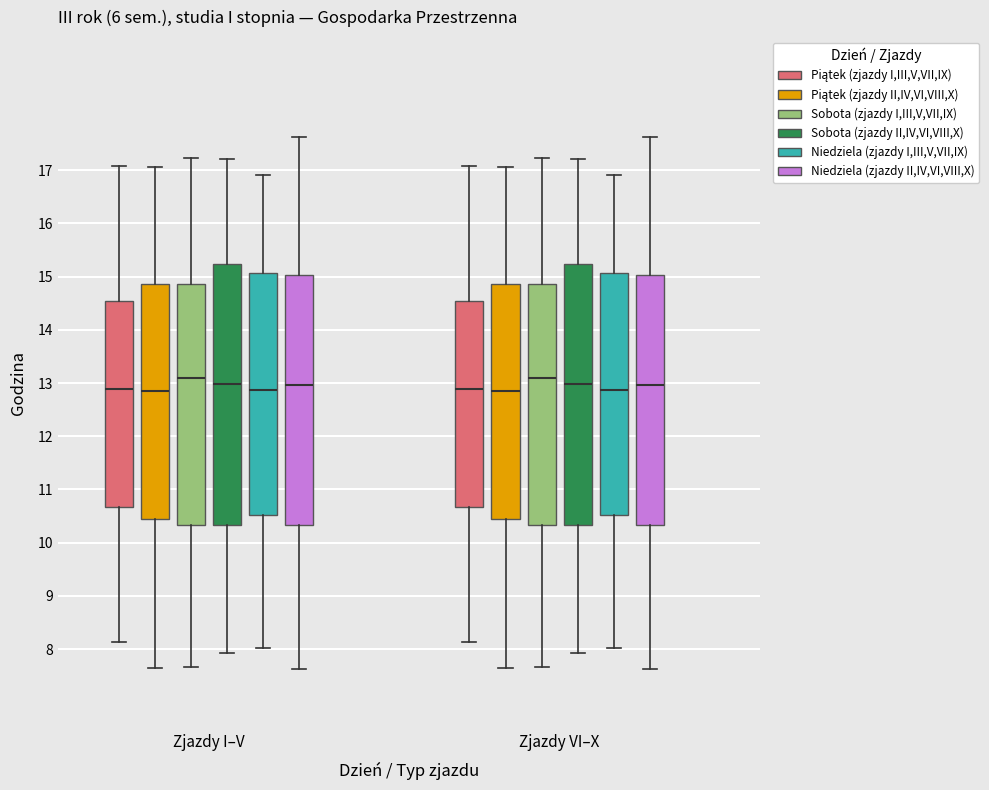

Reading left to right, read every box against the y-axis: the position of its median line, the range the box covers, and the ends of its whiskers. The values are not printed on the chart, so give them approximately, as read against the axis.

Zjazdy I–V (Piątek (zjazdy I,III,V,VII,IX)): median 12.9, box 10.7 to 14.5, whiskers 8.1 to 17.1
Zjazdy I–V (Piątek (zjazdy II,IV,VI,VIII,X)): median 12.8, box 10.4 to 14.9, whiskers 7.6 to 17.1
Zjazdy I–V (Sobota (zjazdy I,III,V,VII,IX)): median 13.1, box 10.3 to 14.9, whiskers 7.7 to 17.2
Zjazdy I–V (Sobota (zjazdy II,IV,VI,VIII,X)): median 13.0, box 10.3 to 15.2, whiskers 7.9 to 17.2
Zjazdy I–V (Niedziela (zjazdy I,III,V,VII,IX)): median 12.9, box 10.5 to 15.1, whiskers 8.0 to 16.9
Zjazdy I–V (Niedziela (zjazdy II,IV,VI,VIII,X)): median 13.0, box 10.3 to 15.0, whiskers 7.6 to 17.6
Zjazdy VI–X (Piątek (zjazdy I,III,V,VII,IX)): median 12.9, box 10.7 to 14.5, whiskers 8.1 to 17.1
Zjazdy VI–X (Piątek (zjazdy II,IV,VI,VIII,X)): median 12.8, box 10.4 to 14.9, whiskers 7.6 to 17.1
Zjazdy VI–X (Sobota (zjazdy I,III,V,VII,IX)): median 13.1, box 10.3 to 14.9, whiskers 7.7 to 17.2
Zjazdy VI–X (Sobota (zjazdy II,IV,VI,VIII,X)): median 13.0, box 10.3 to 15.2, whiskers 7.9 to 17.2
Zjazdy VI–X (Niedziela (zjazdy I,III,V,VII,IX)): median 12.9, box 10.5 to 15.1, whiskers 8.0 to 16.9
Zjazdy VI–X (Niedziela (zjazdy II,IV,VI,VIII,X)): median 13.0, box 10.3 to 15.0, whiskers 7.6 to 17.6